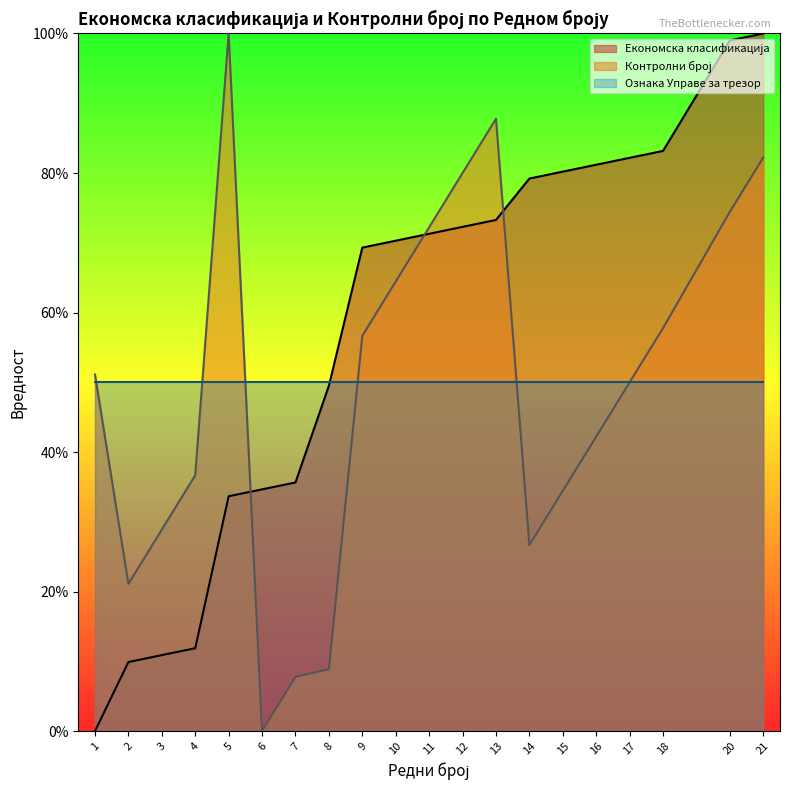

Which series has the largest total across all categories?

Економска класификација